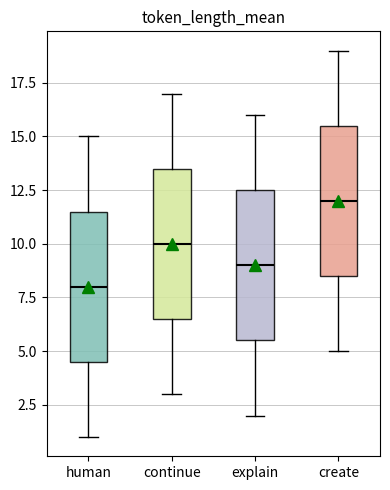

Which box has the highest median line?

create